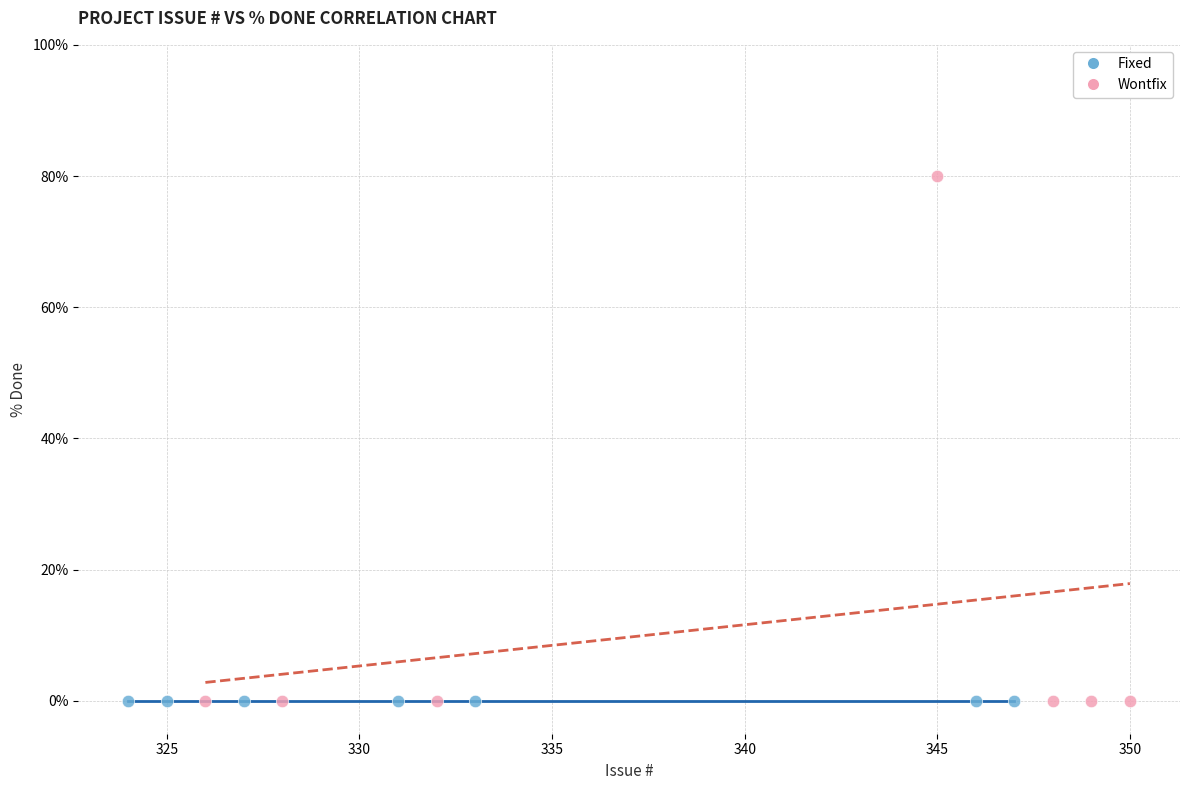

Which series contains the highest Y value?

Wontfix